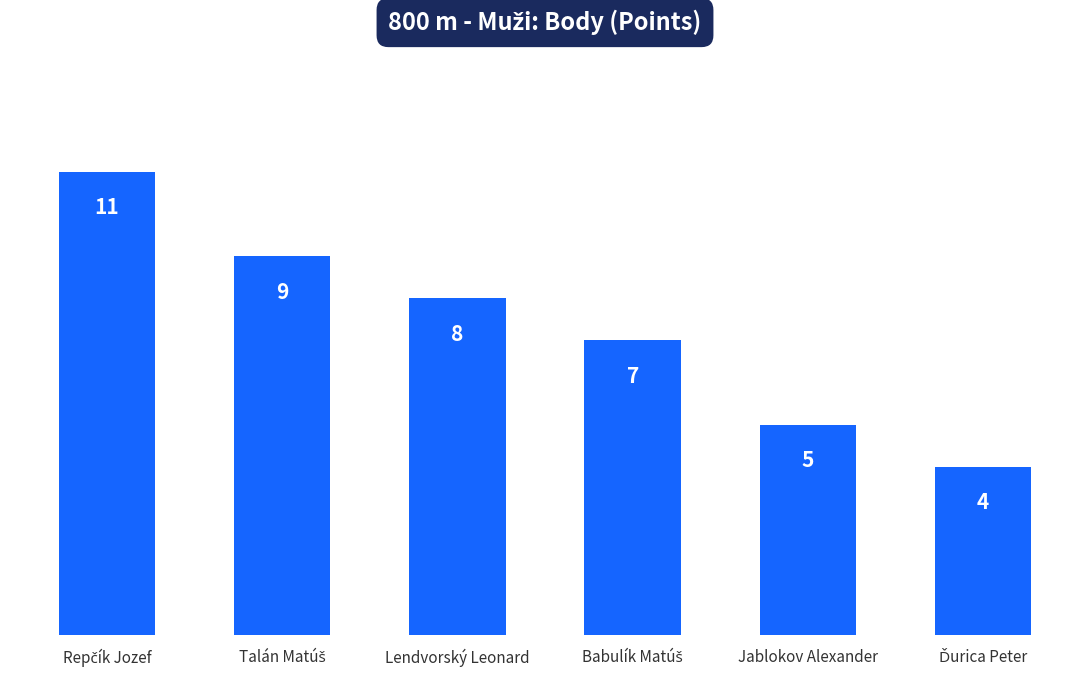

What is the difference between the maximum and minimum values?

7